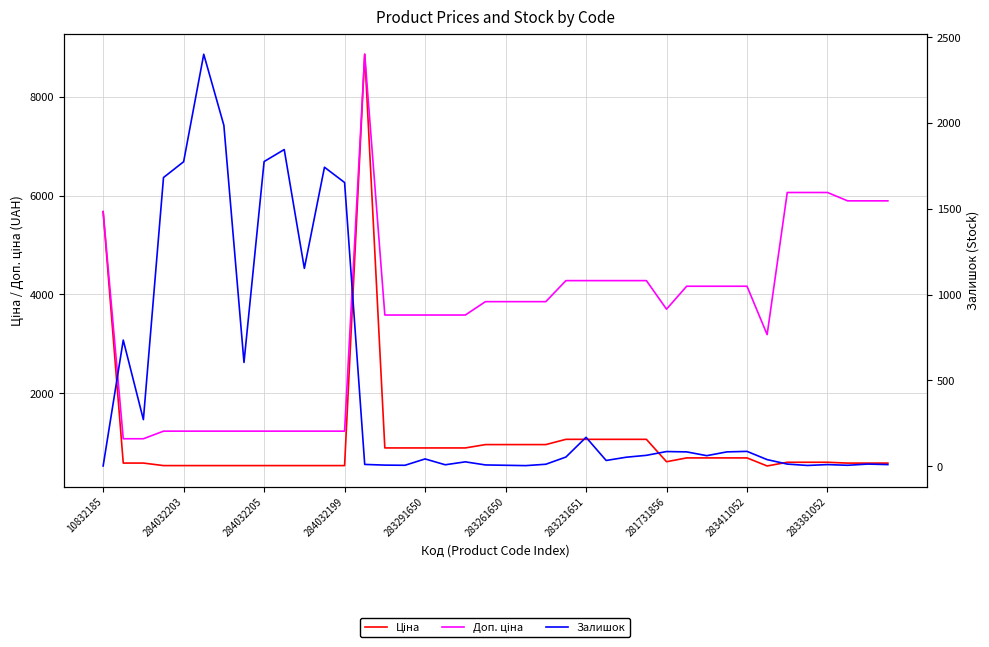

Reading left to right, extract all data points from this chart.

Ціна: 5673.8	589.9	589.9	539.0	539.0	539.0	539.0	539.0	539.0	539.0	539.0	539.0	539.0	8856.7	895.9	895.9	895.9	895.9	895.9	963.5	963.5	963.5	963.5	1069.8	1069.8	1069.8	1069.8	1069.8	617.0	694.3	694.3	694.3	694.3	531.3	606.1	606.1	606.1	589.2	589.2	589.2
Доп. ціна: 5673.8	1081.7	1081.7	1235.4	1235.4	1235.4	1235.4	1235.4	1235.4	1235.4	1235.4	1235.4	1235.4	8856.7	3583.6	3583.6	3583.6	3583.6	3583.6	3854.0	3854.0	3854.0	3854.0	4279.1	4279.1	4279.1	4279.1	4279.1	3701.9	4165.6	4165.6	4165.6	4165.6	3187.6	6061.2	6061.2	6061.2	5892.2	5892.2	5892.2
Залишок: 2.0	735.0	272.0	1682.0	1774.0	2400.0	1986.0	605.0	1775.0	1845.0	1153.0	1742.0	1653.0	11.0	7.0	6.0	43.0	9.0	26.0	8.0	6.0	4.0	12.0	54.0	169.0	34.0	53.0	64.0	86.0	84.0	62.0	84.0	87.0	39.0	13.0	5.0	10.0	6.0	13.0	10.0